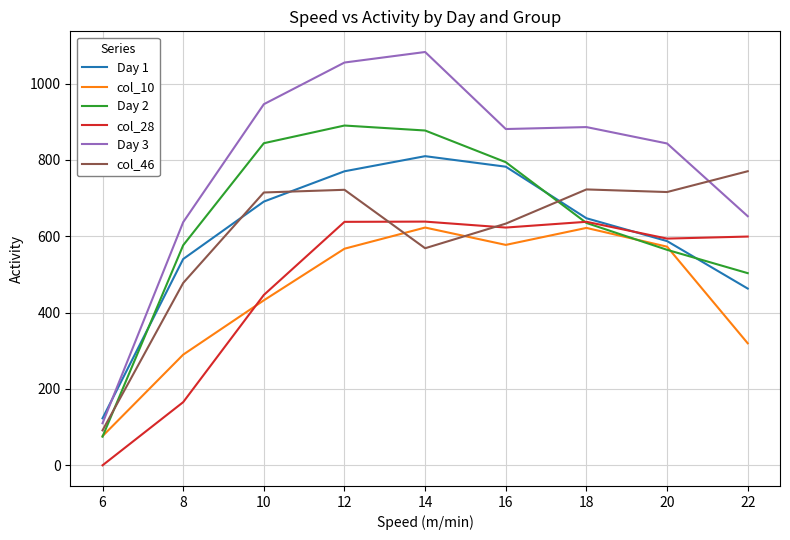

What is the highest value of the col_46 series?

770.3